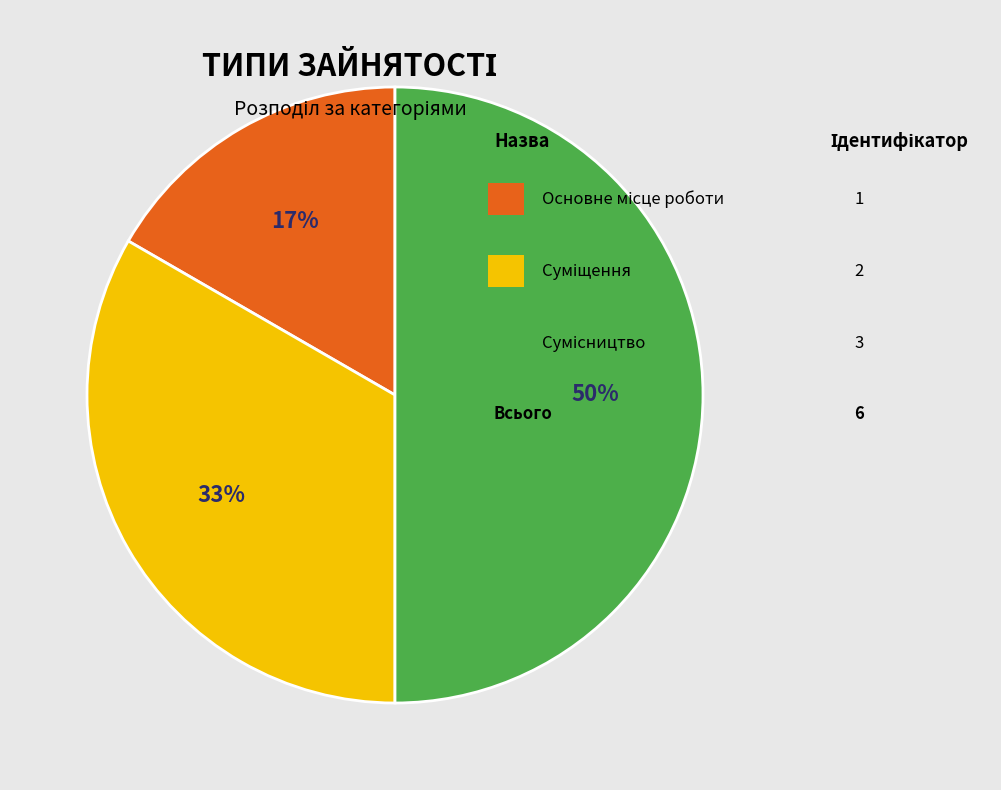

To the nearest percent, what is the difference between the largest and smallest slice percentages?

33%